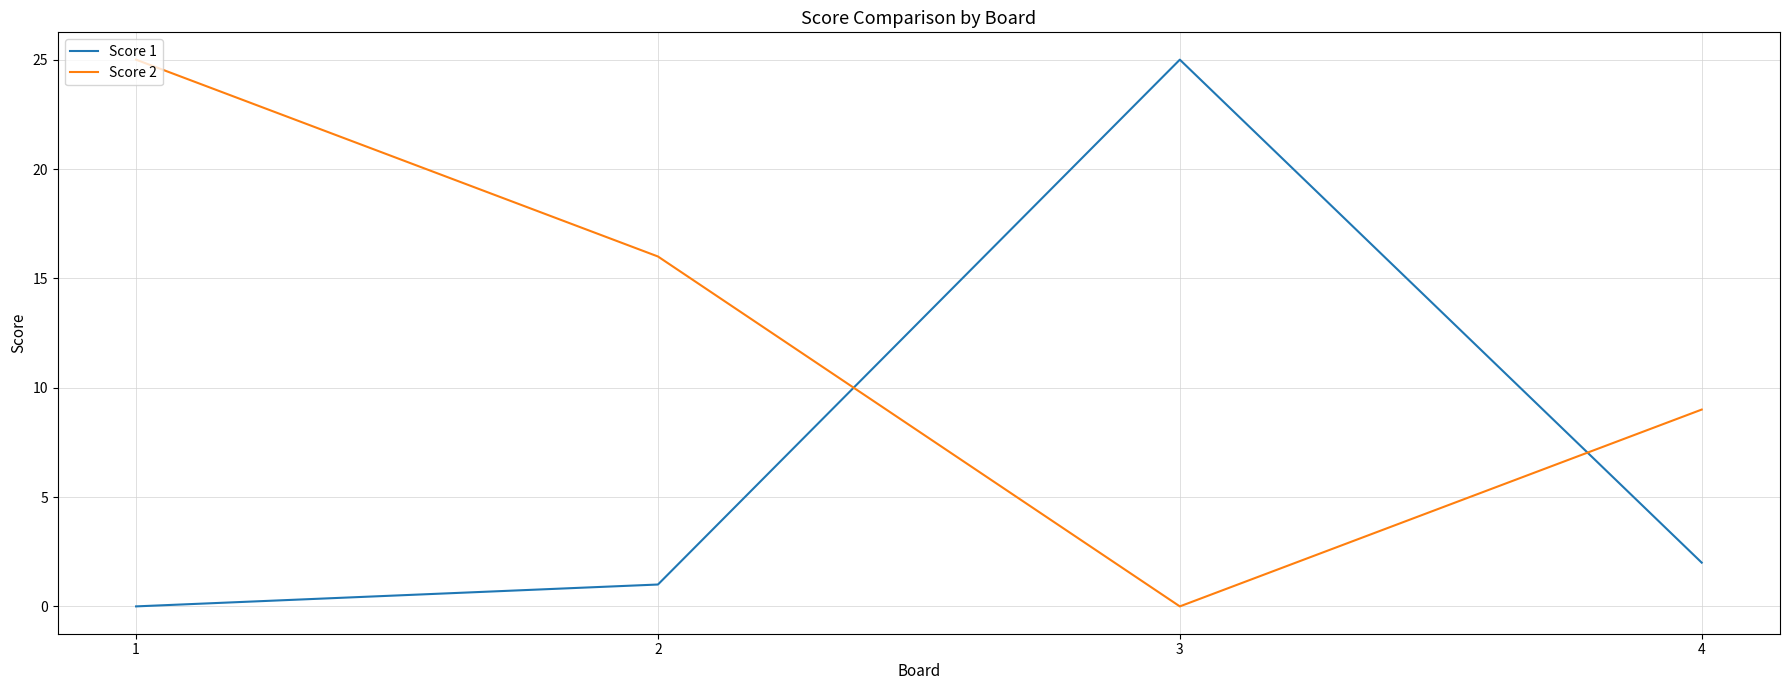

True or false: Score 2 and Score 1 intersect in this chart.

True